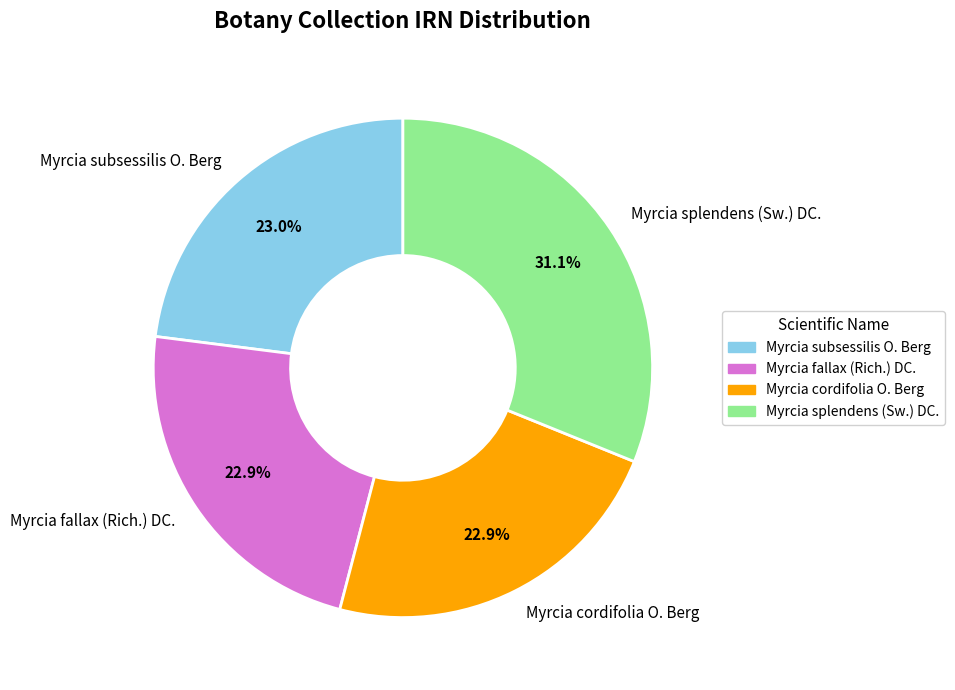

Do Myrcia subsessilis O. Berg and Myrcia cordifolia O. Berg together represent more than half of the pie?

No